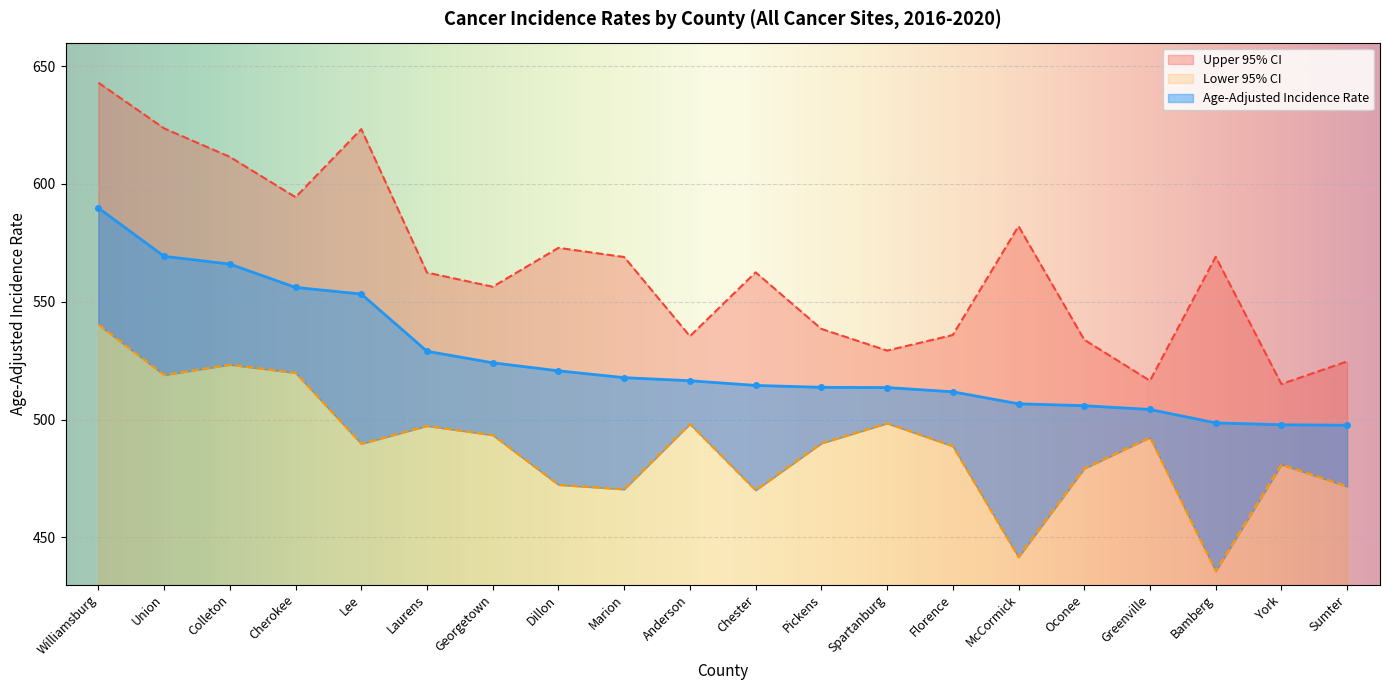

Where does the Lower 95% CI series first go above 489?

Williamsburg